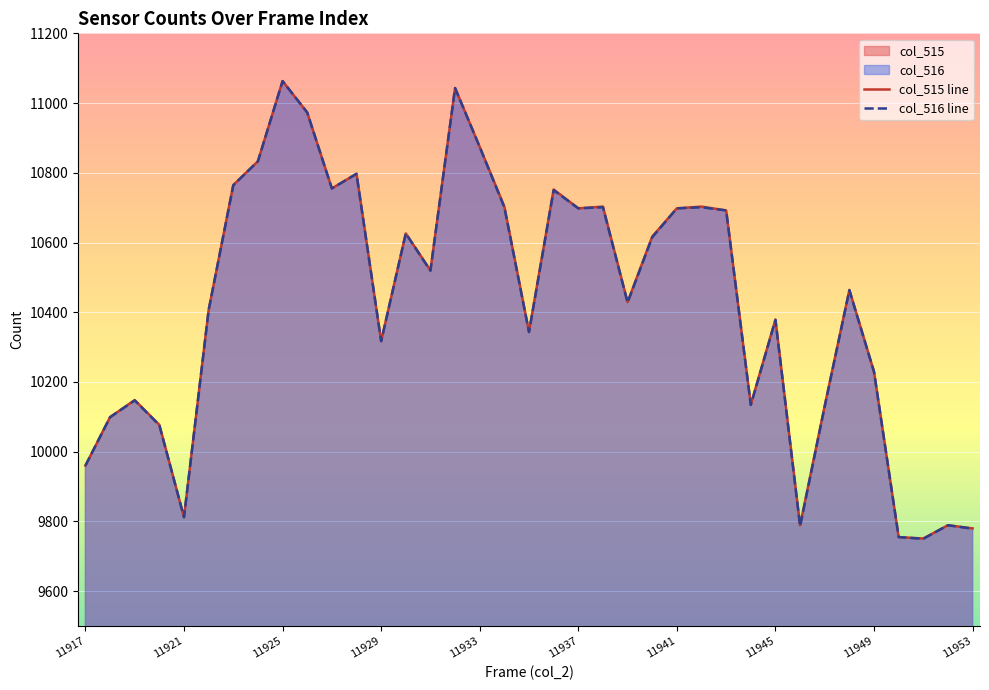

What is the minimum value shown in the chart?

9750